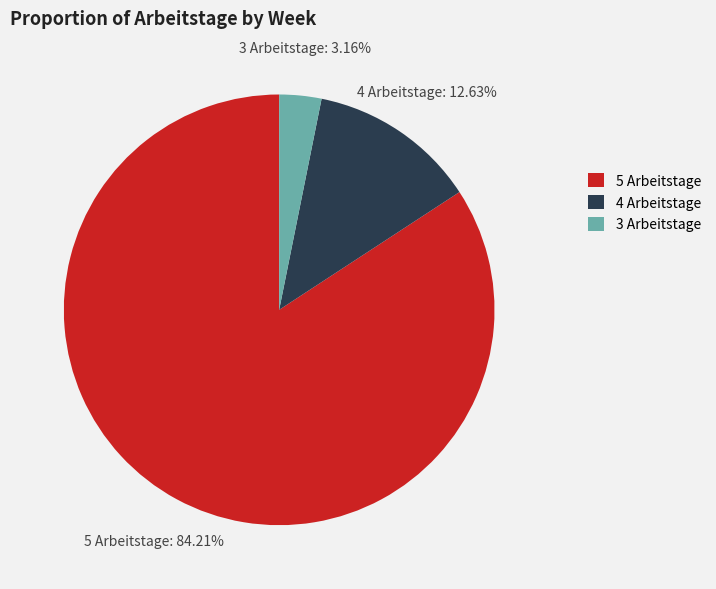

Is the sum of 3 Arbeitstage and 4 Arbeitstage greater than half?

No